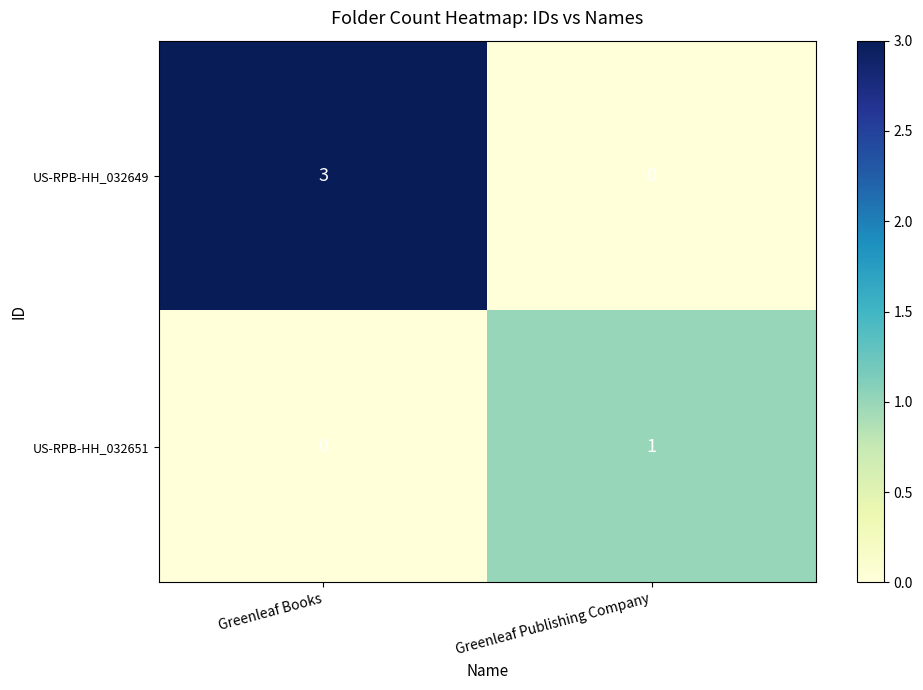

Reading left to right, list all the values displayed in this chart.

US-RPB-HH_032649: Greenleaf Books=3	Greenleaf Publishing Company=0
US-RPB-HH_032651: Greenleaf Books=0	Greenleaf Publishing Company=1